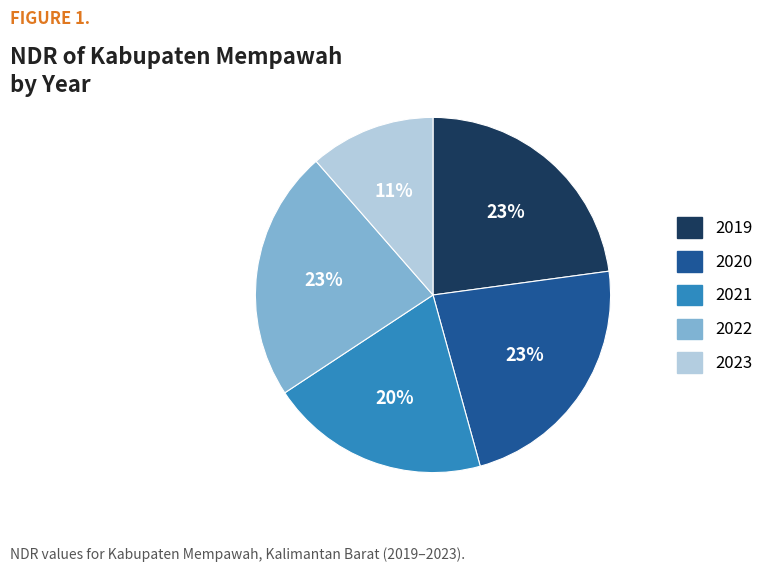

How many slices are in this pie chart?

5